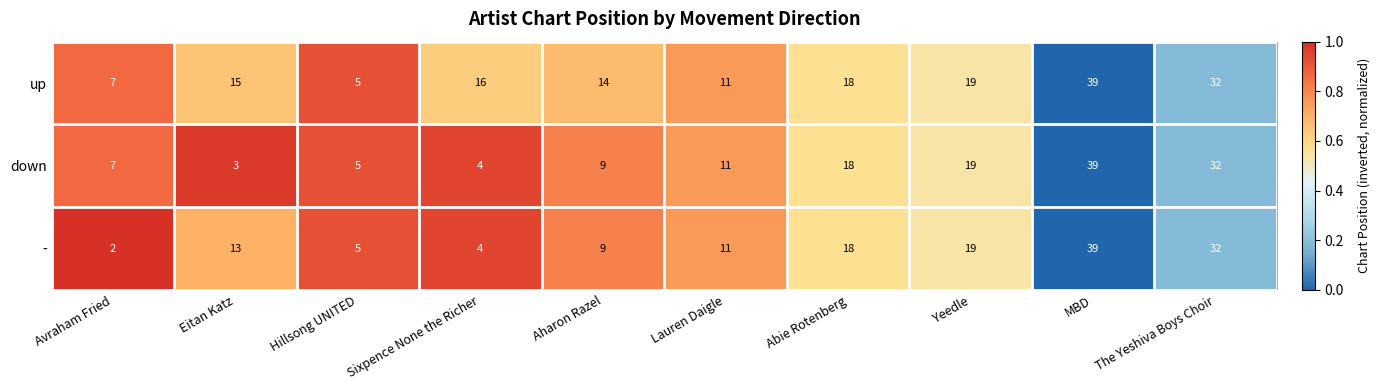

At which category does the chart reach its minimum across all series?

Avraham Fried